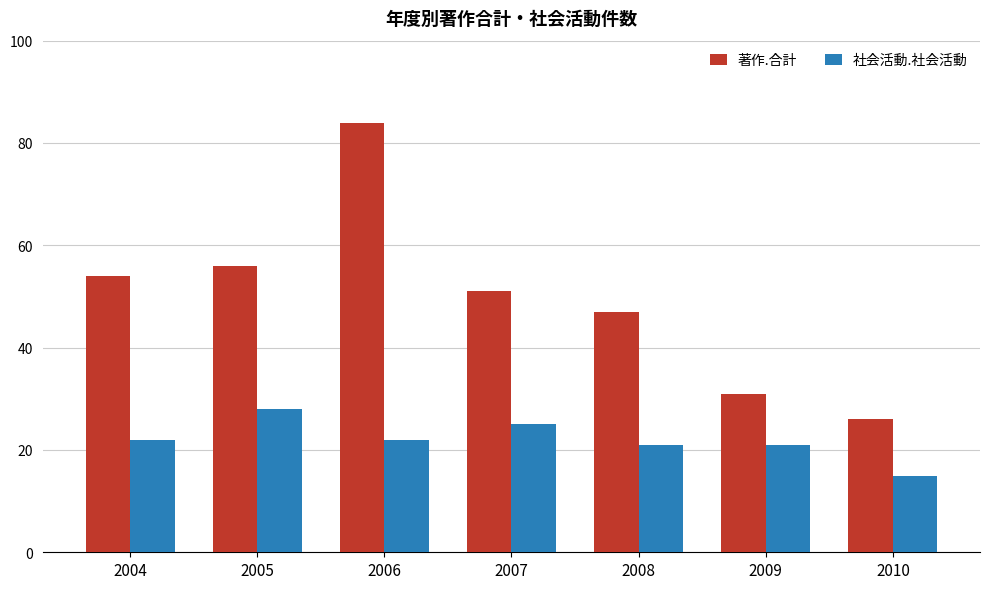

Rank the series by their average value, from lowest to highest.

社会活動.社会活動, 著作.合計